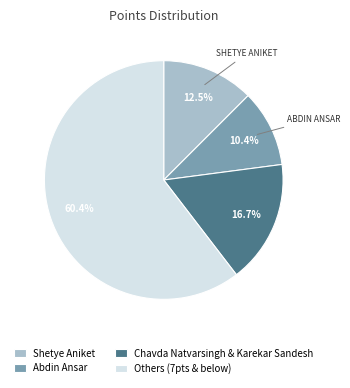

Do Chavda Natvarsingh & Karekar Sandesh and Abdin Ansar together represent more than half of the pie?

No